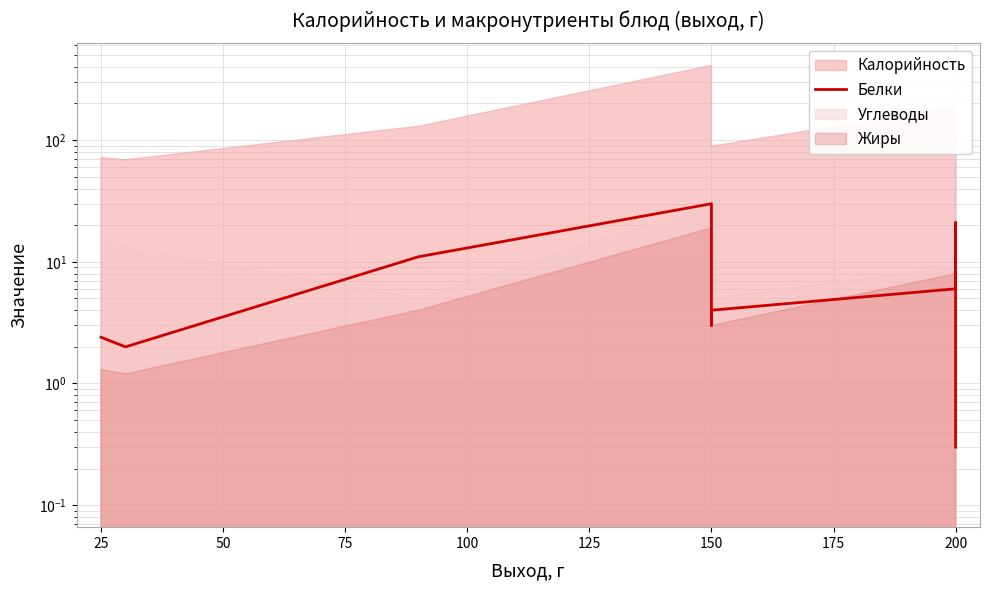

How many lines are shown in the chart?

1